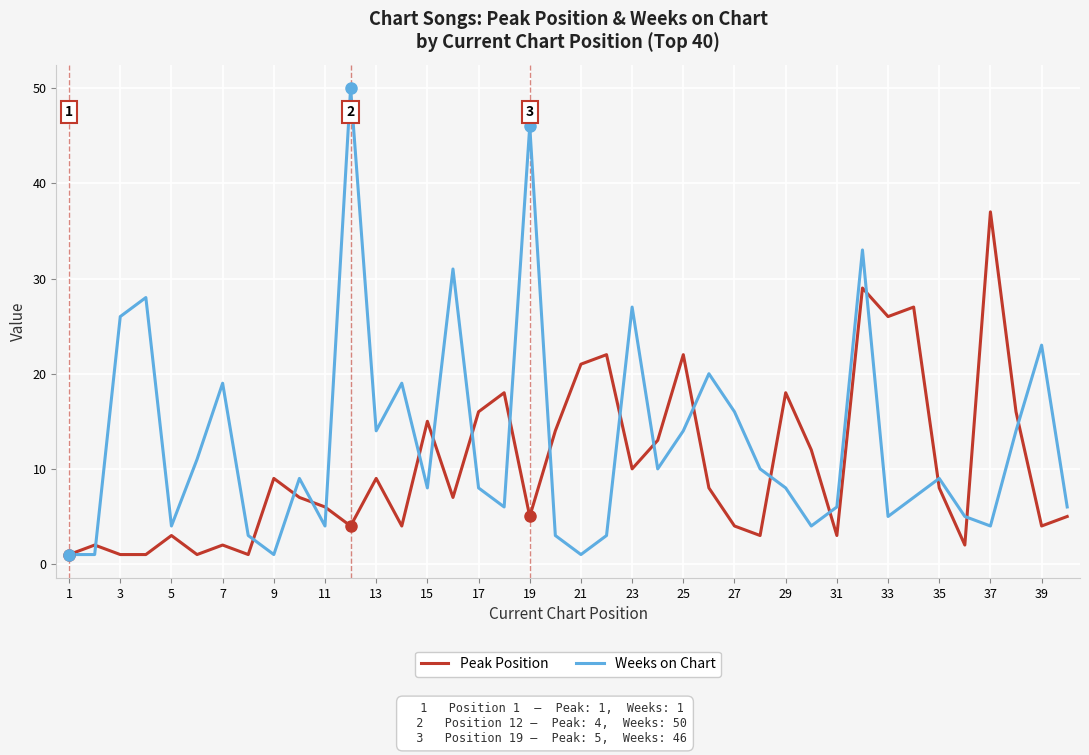

Reading left to right, extract all data points from this chart.

Peak Position: 1	2	1	1	3	1	2	1	9	7	6	4	9	4	15	7	16	18	5	14	21	22	10	13	22	8	4	3	18	12	3	29	26	27	8	2	37	16	4	5
Weeks on Chart: 1	1	26	28	4	11	19	3	1	9	4	50	14	19	8	31	8	6	46	3	1	3	27	10	14	20	16	10	8	4	6	33	5	7	9	5	4	14	23	6